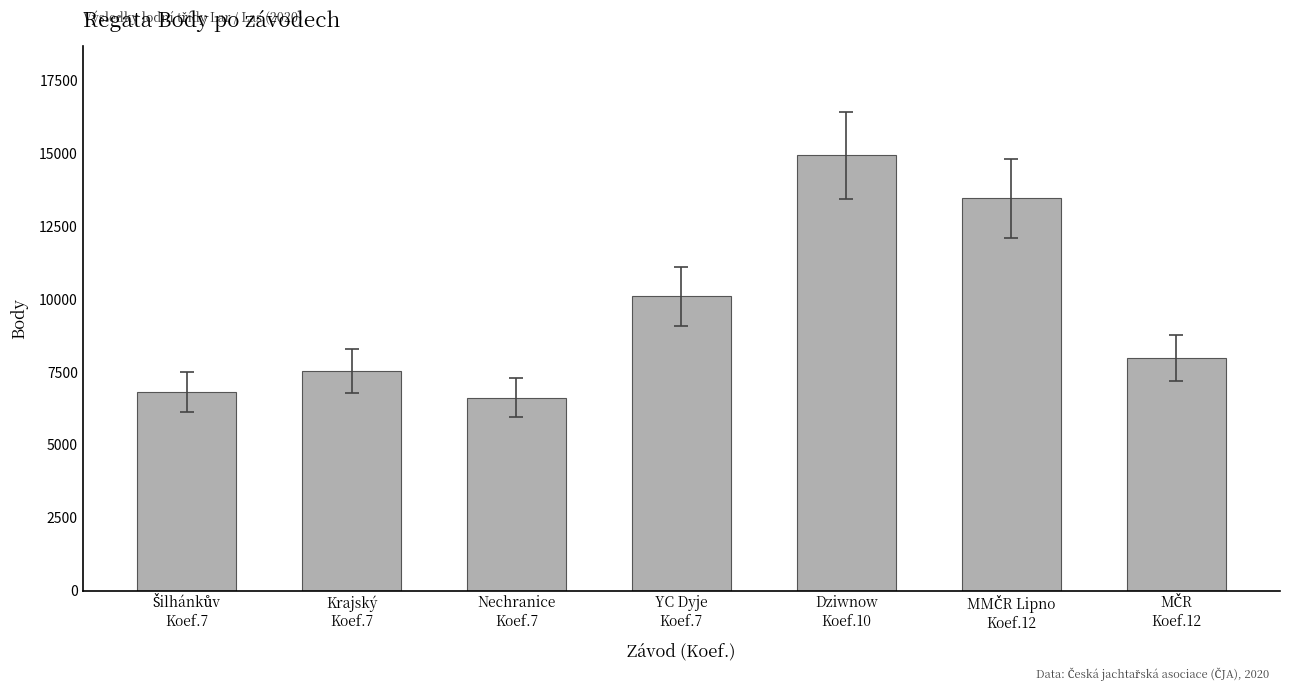

True or false: the data shows 6623 at Nechranice
Koef.7.

True